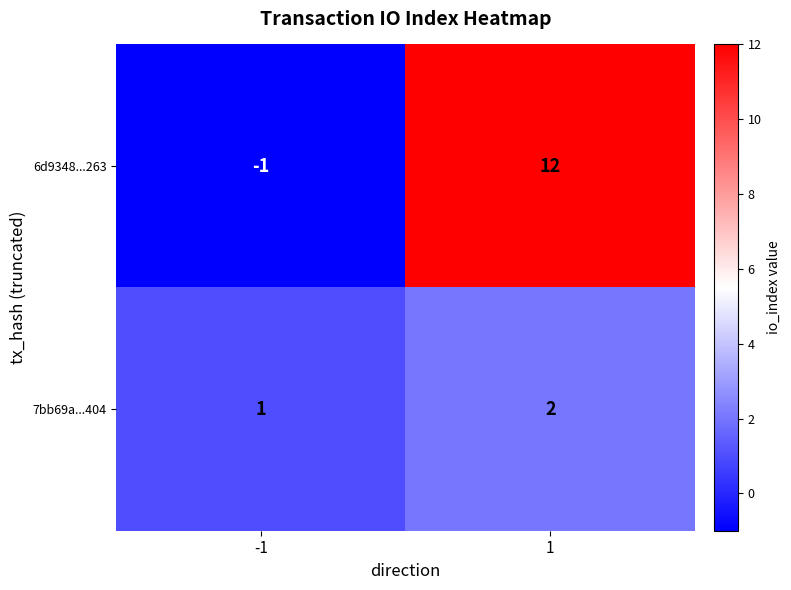

What is the spread (max minus min) of values at -1?

2